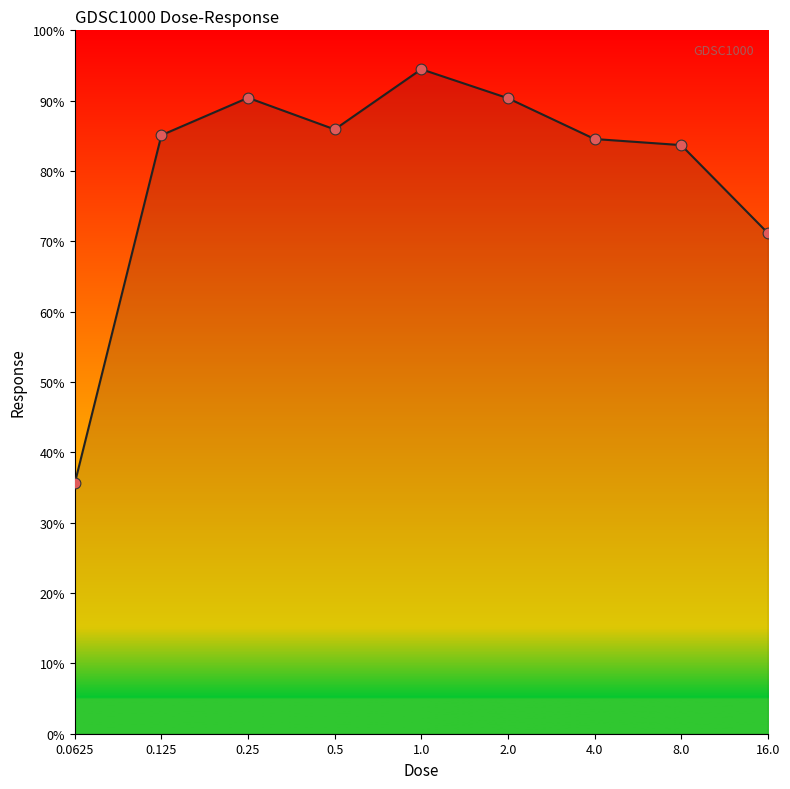

What is the change in value from 0.5 to 4.0?

-1.4